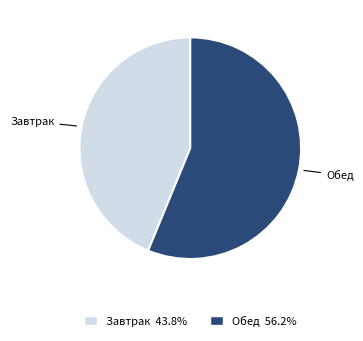

Is there any slice that represents more than half of the pie?

Yes